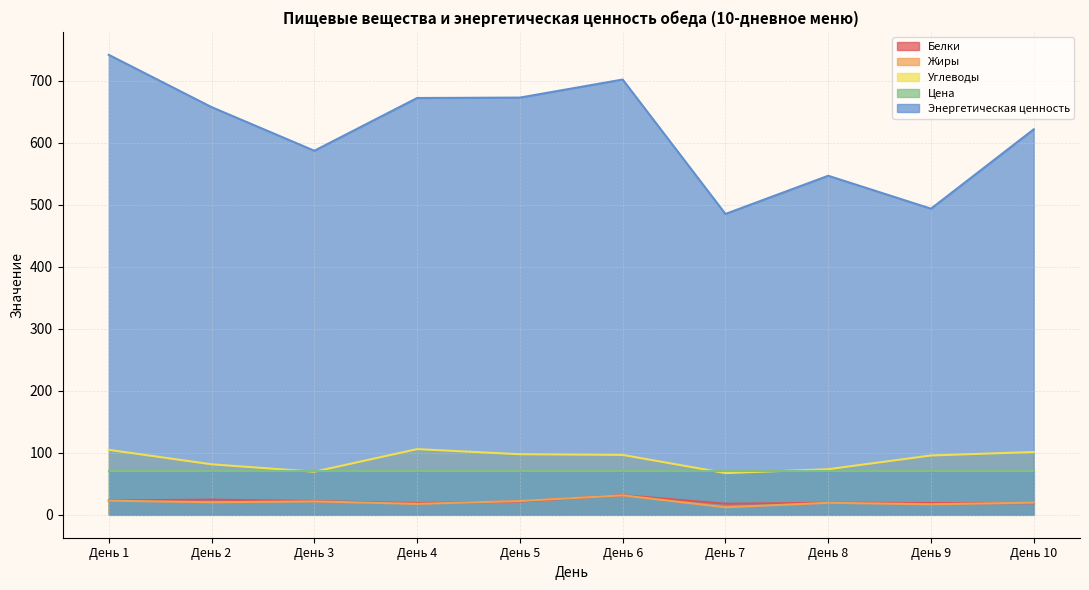

What are all the series names shown in the legend?

Белки, Жиры, Углеводы, Цена, Энергетическая ценность